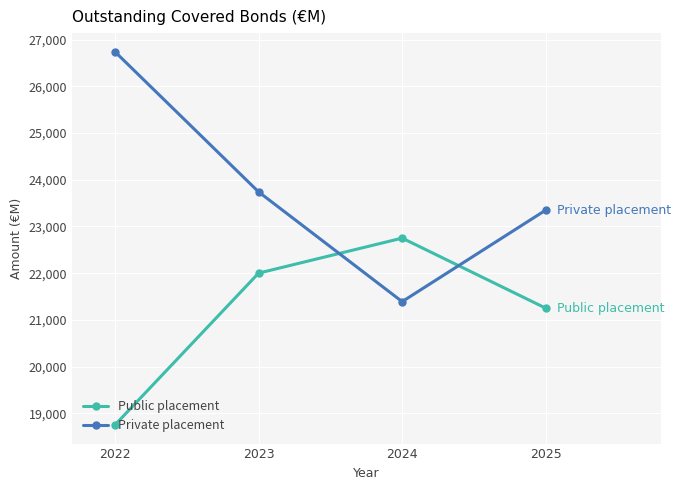

Reading left to right, what are all the values shown in this chart?

Public placement: 18750	22000	22750	21250
Private placement: 26740	23740	21390	23350